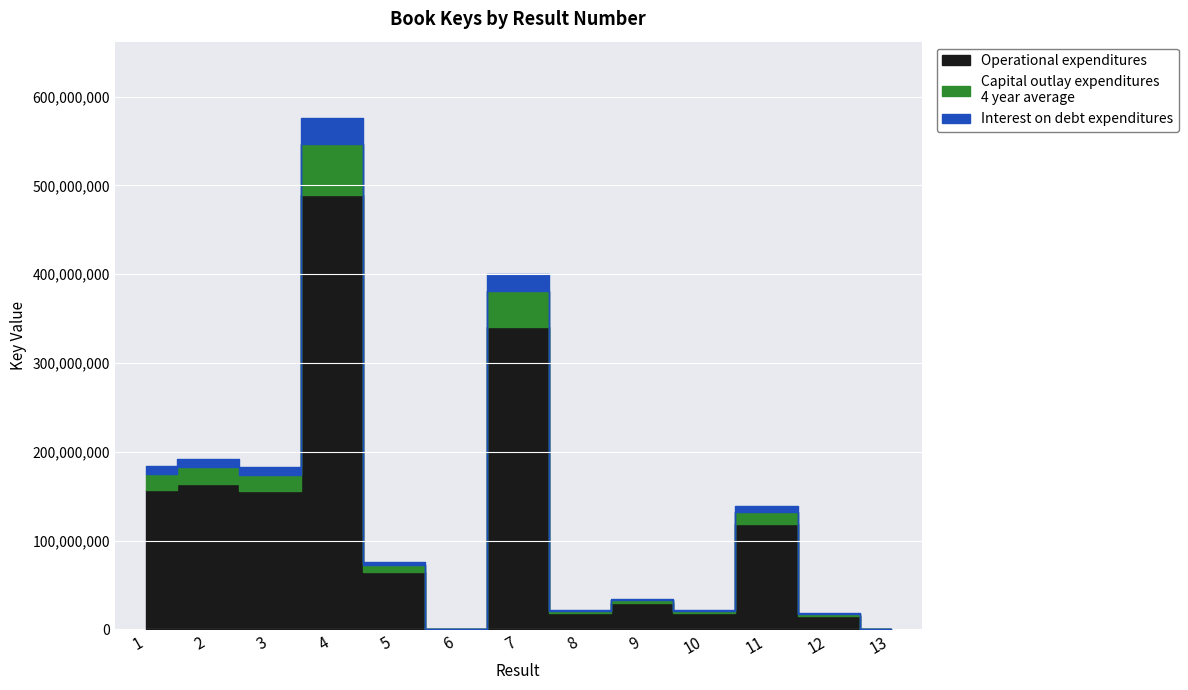

Rank the categories by value from highest to lowest.

4, 7, 2, 1, 3, 11, 5, 9, 10, 8, 12, 13, 6